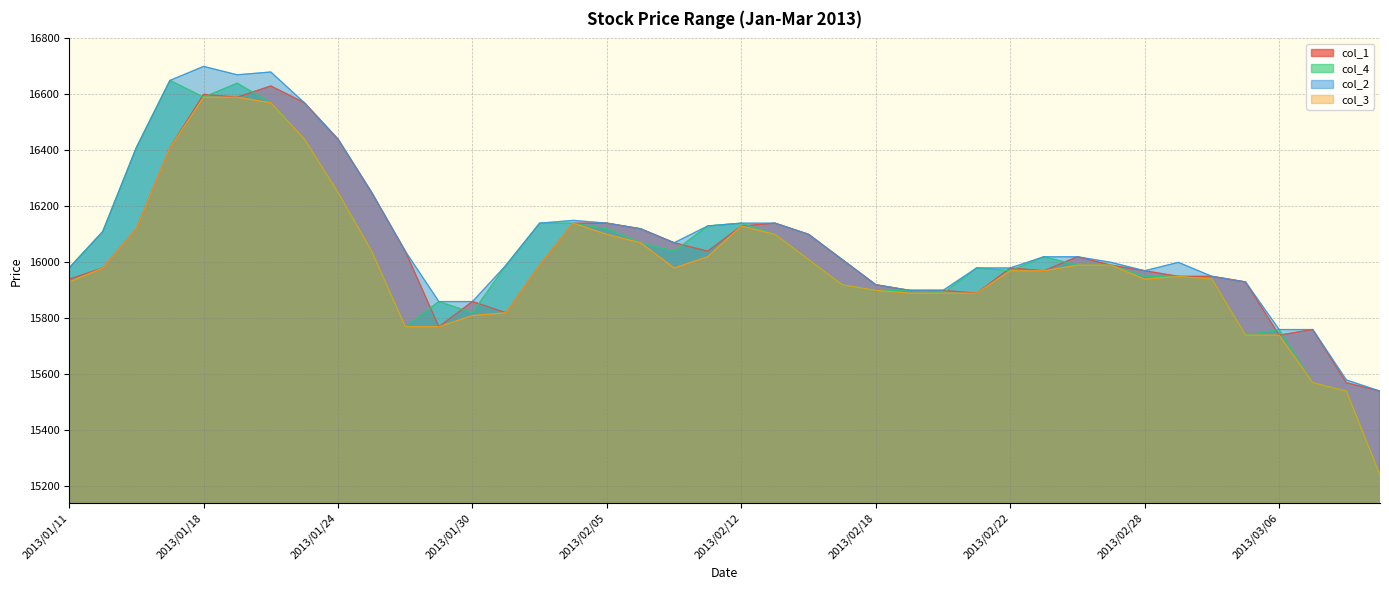

What position from the right is 2013/01/25?

31